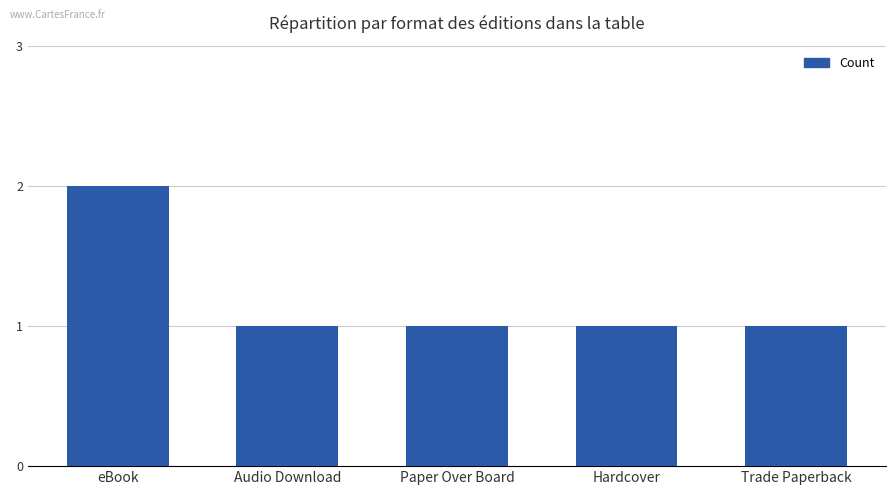

True or false: the data shows 2 at Audio Download.

False